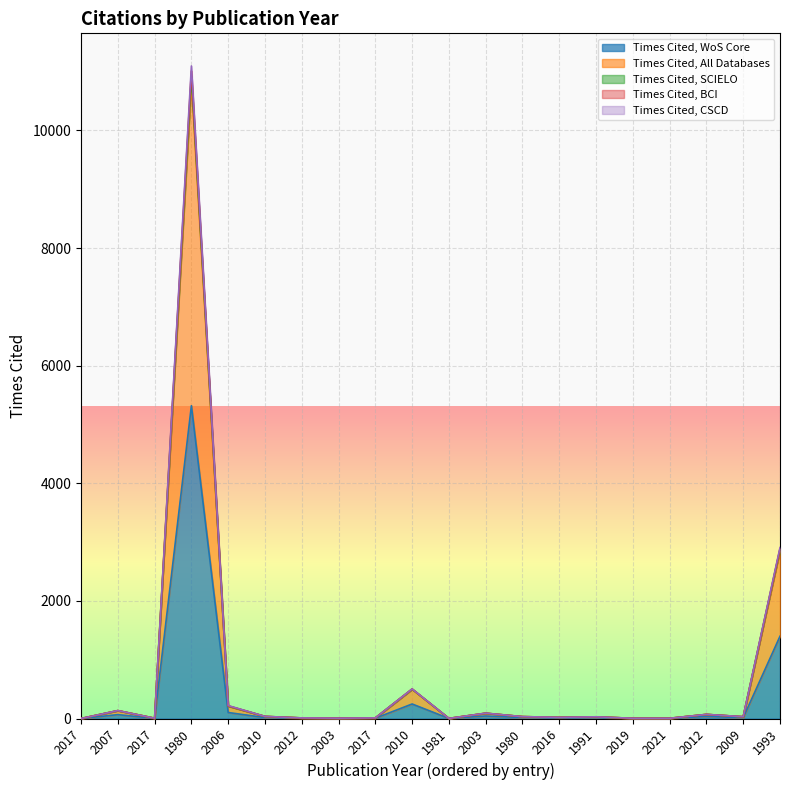

Between 2017 and 2012, which is larger?

2012